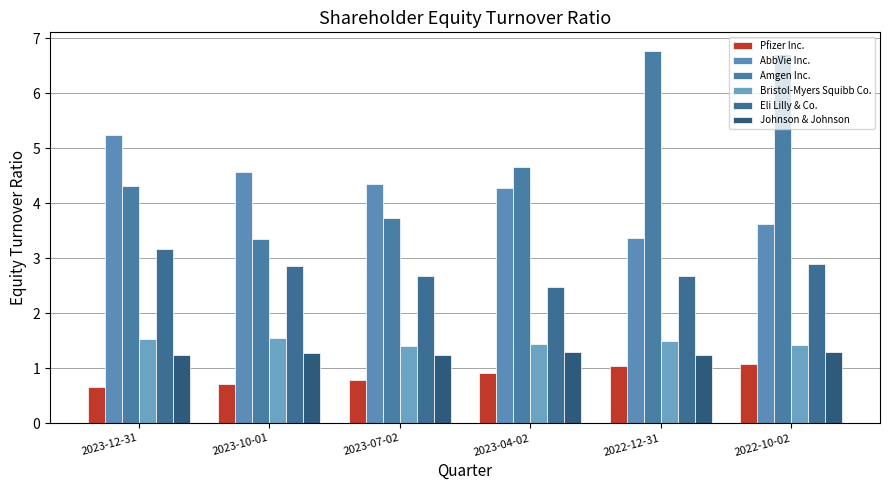

The AbbVie Inc. series shows 3.6 at 2022-10-02. True or false?

True